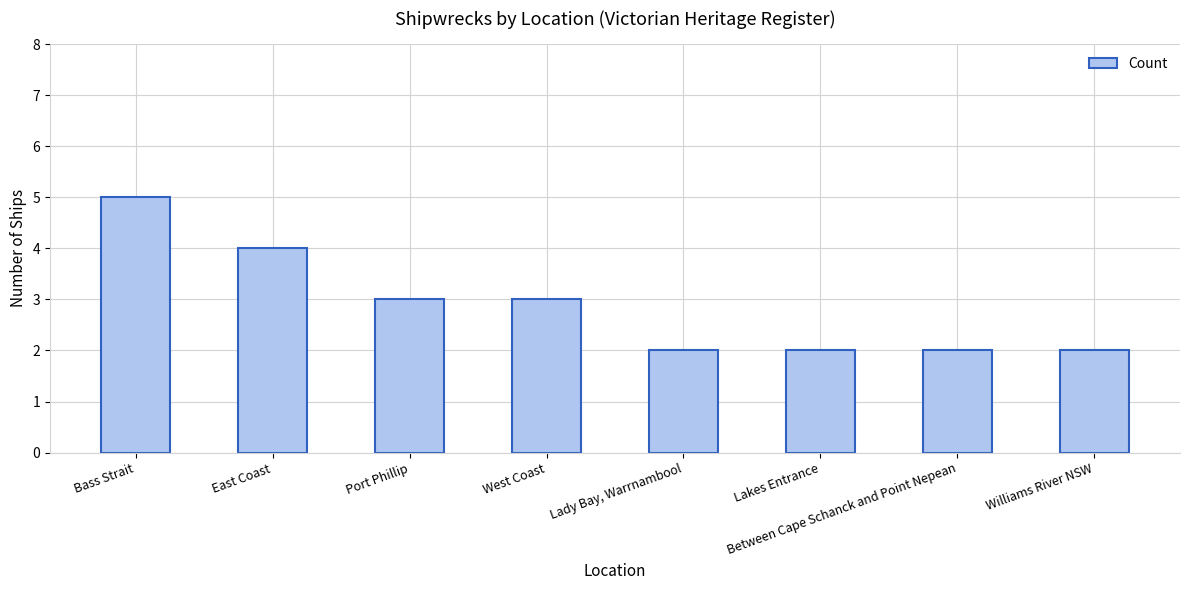

The chart shows a value of 0 at Between Cape Schanck and Point Nepean. True or false?

False